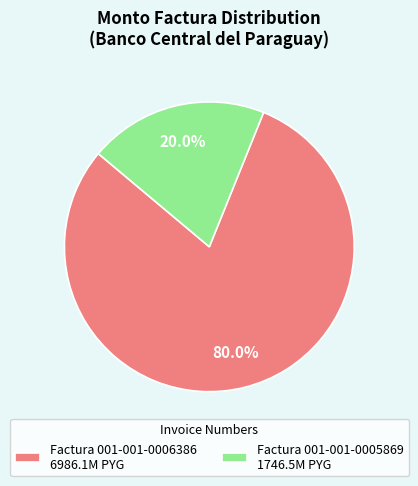

How many slices are in this pie chart?

2